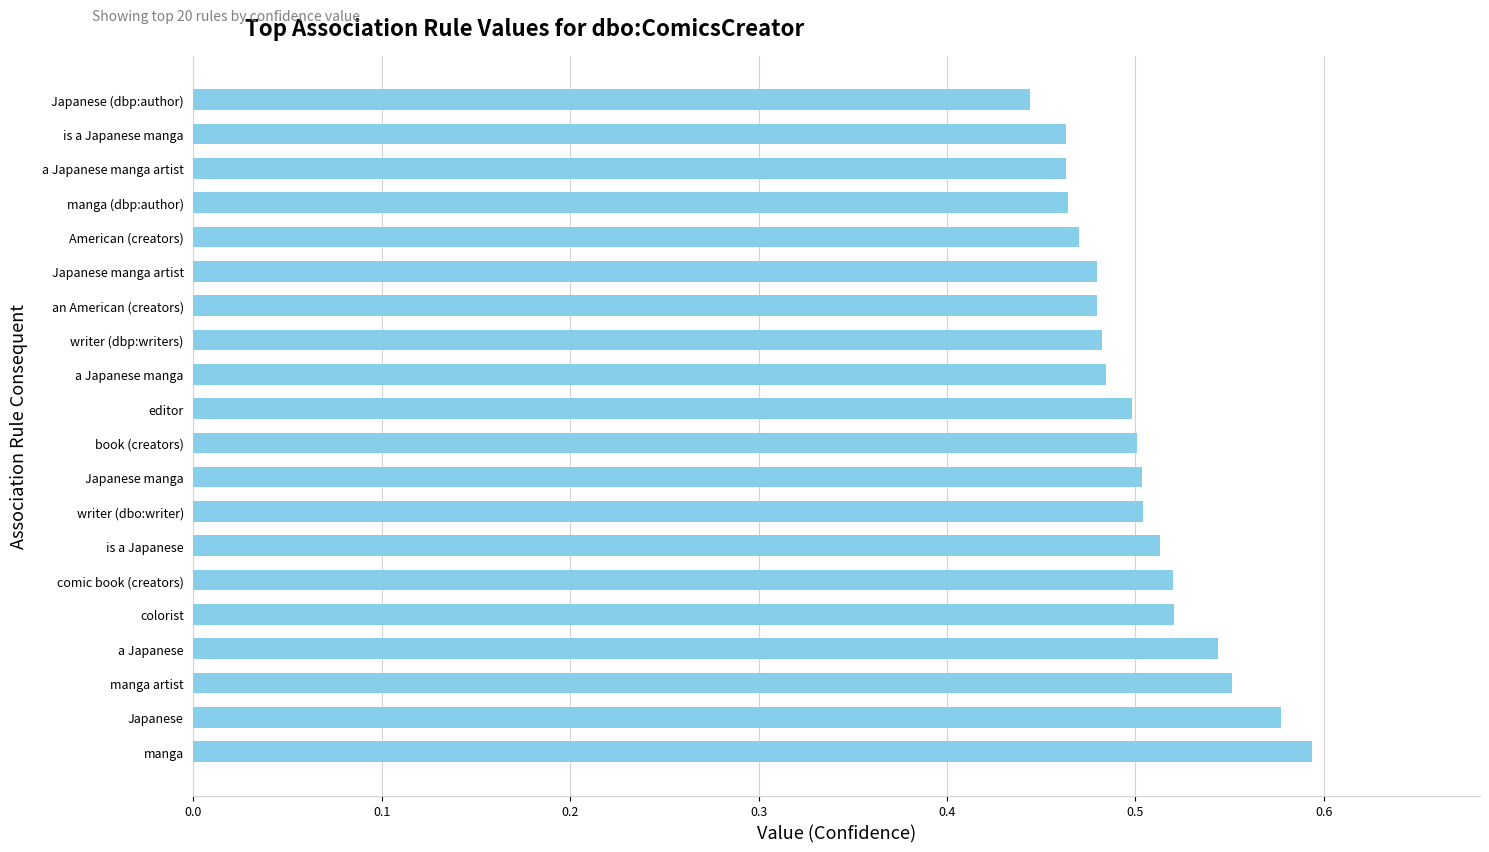

What is the sum of the values at colorist and Japanese manga artist?

1.0